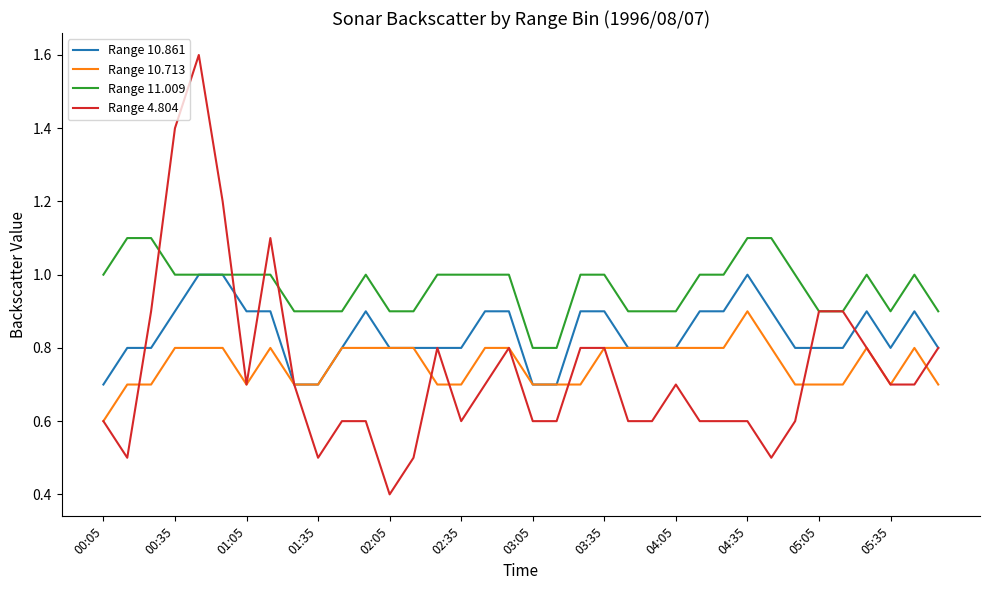

True or false: Range 11.009 and Range 10.713 cross at least once.

False